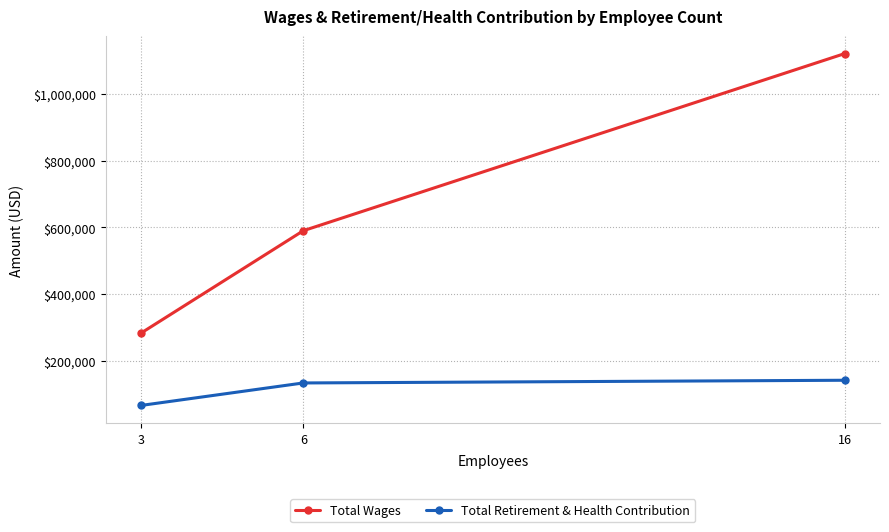

Does the chart display data point markers on the line(s)?

Yes